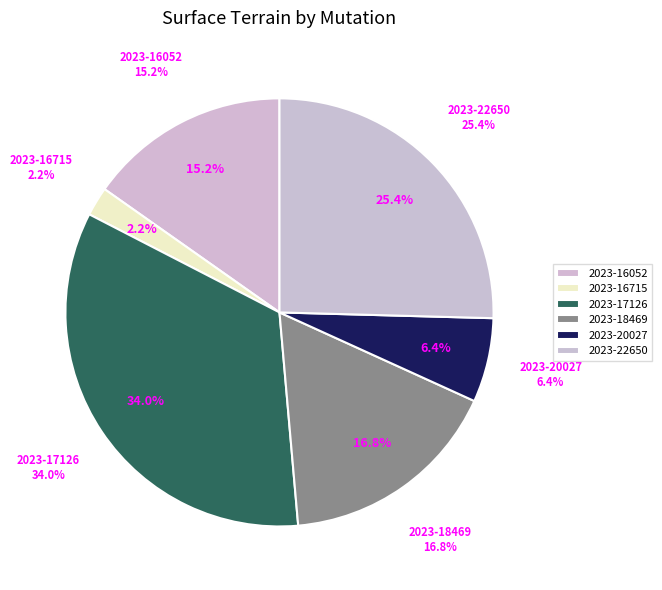

Which has a higher value, 2023-16715 or 2023-22650?

2023-22650